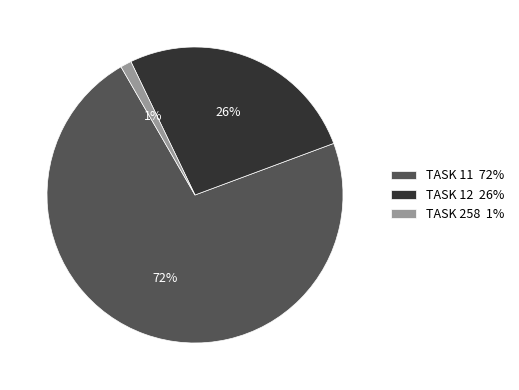

The TASK 12 26% slice represents 41% of the pie. True or false?

False